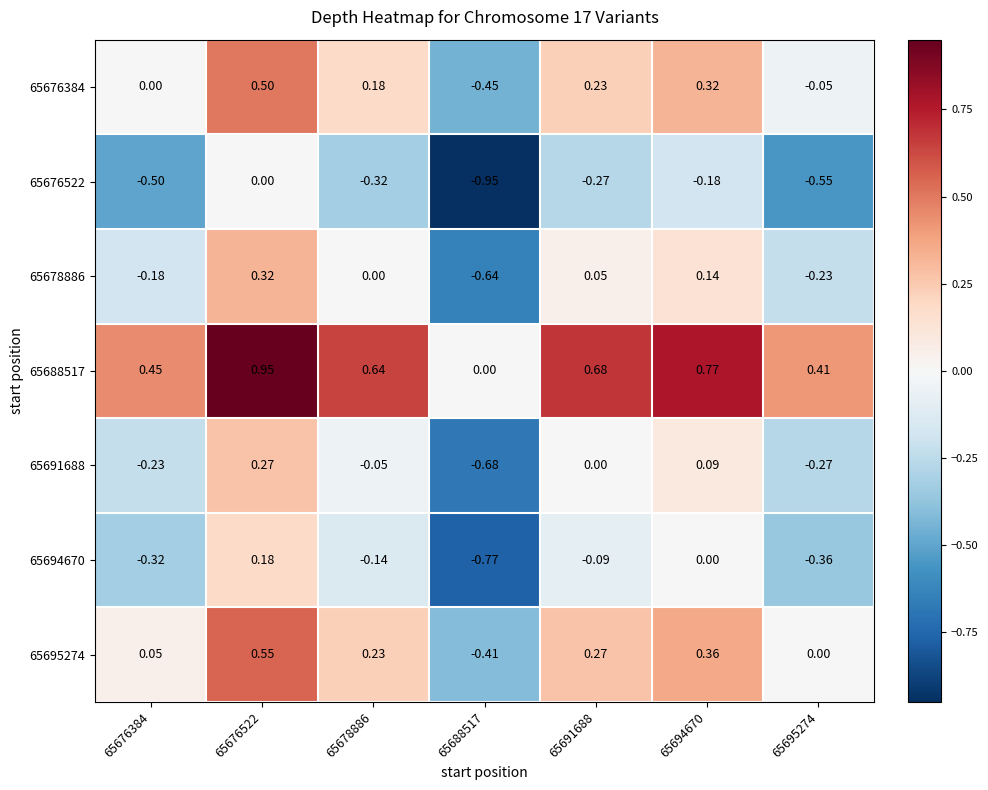

Is the value of 65678886 at 65676384 greater than the value of 65688517 at 65688517?

No